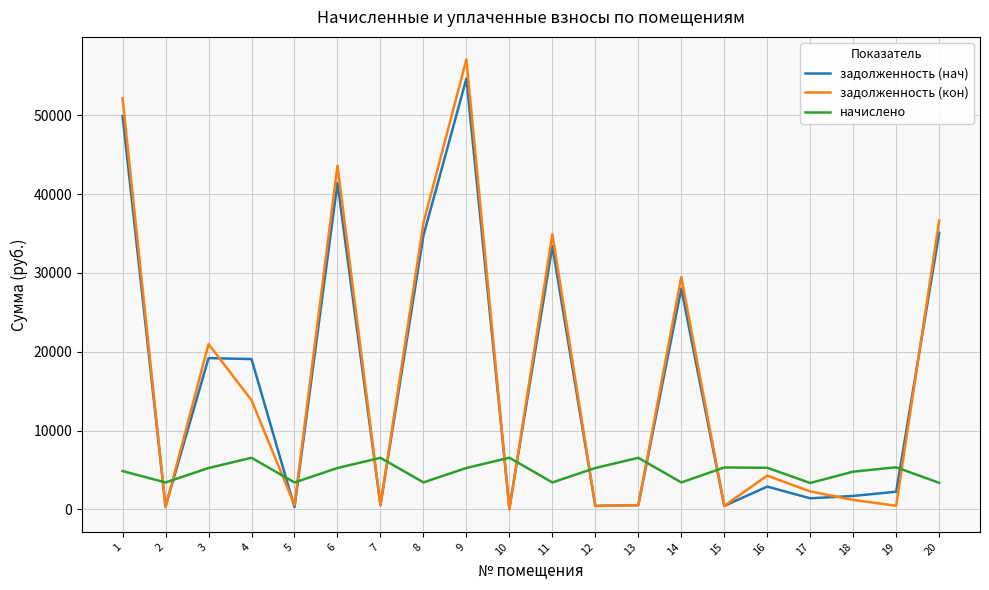

The начислено series shows 8396.9 at 19. True or false?

False